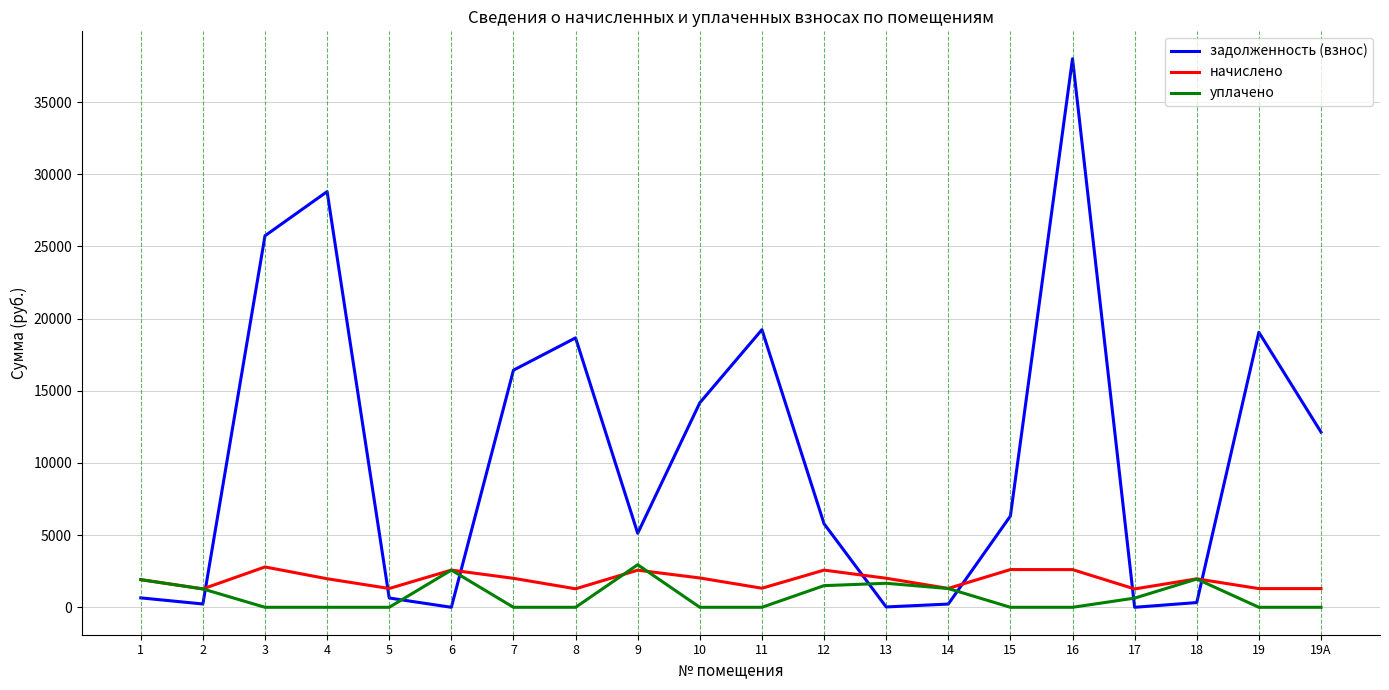

Between 11 and 18, which series saw the biggest shift?

задолженность (взнос)